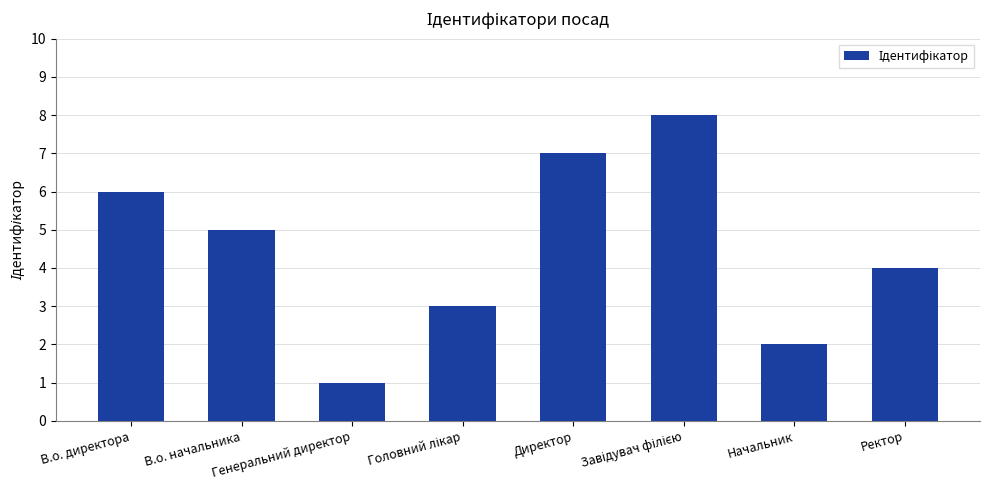

What is the value of the 3rd bar from the left?

1